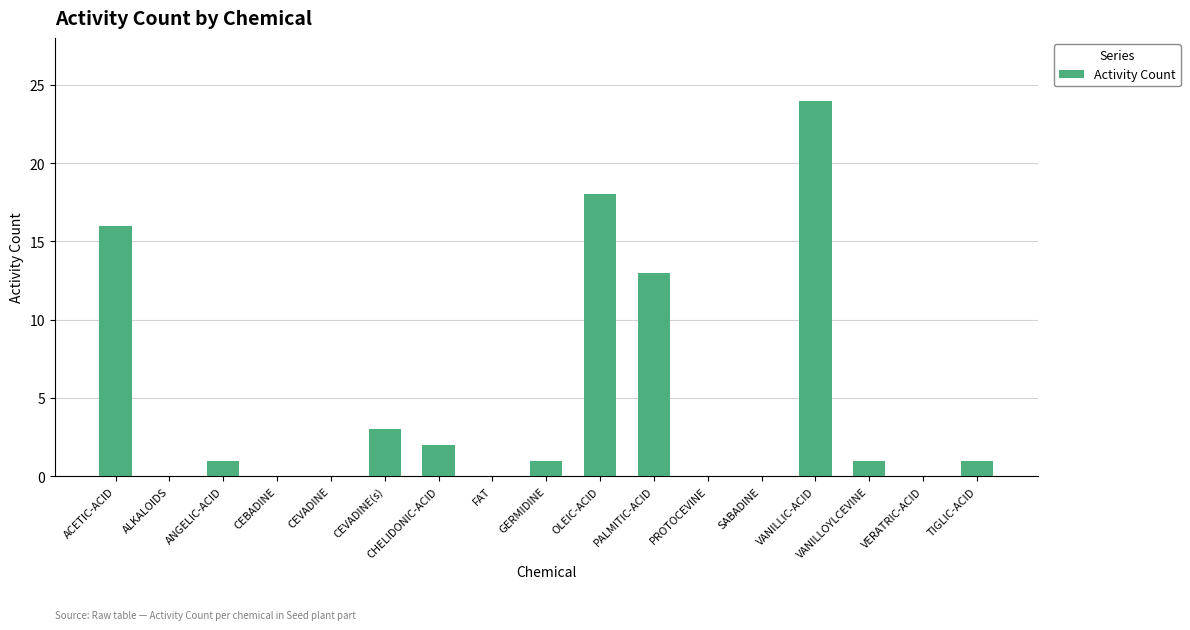

Where does the data first go above 1?

ACETIC-ACID